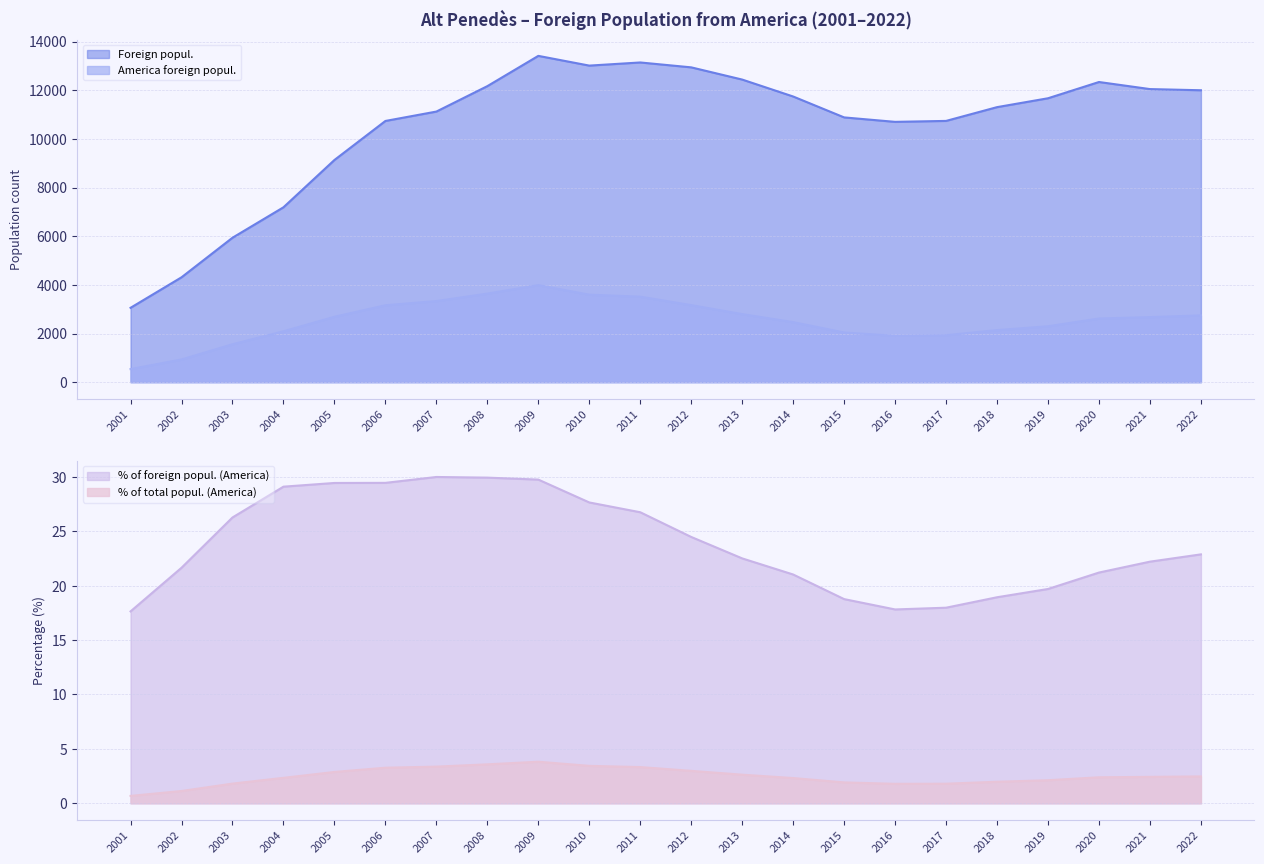

Reading left to right, list all the values displayed in this chart.

Foreign popul.: 2022=11998.0	2021=12046.0	2020=12337.0	2019=11669.0	2018=11304.0	2017=10738.0	2016=10699.0	2015=10882.0	2014=11741.0	2013=12437.0	2012=12939.0	2011=13140.0	2010=13011.0	2009=13411.0	2008=12167.0	2007=11122.0	2006=10736.0	2005=9132.0	2004=7188.0	2003=5937.0	2002=4311.0	2001=3057.0
America foreign popul.: 2022=2744.0	2021=2674.0	2020=2616.0	2019=2298.0	2018=2140.0	2017=1930.0	2016=1906.0	2015=2041.0	2014=2468.0	2013=2798.0	2012=3166.0	2011=3514.0	2010=3596.0	2009=3989.0	2008=3640.0	2007=3334.0	2006=3161.0	2005=2688.0	2004=2091.0	2003=1559.0	2002=933.0	2001=539.0
% of total (America): 2022=2.5	2021=2.4	2020=2.4	2019=2.1	2018=2.0	2017=1.8	2016=1.8	2015=1.9	2014=2.3	2013=2.6	2012=3.0	2011=3.3	2010=3.4	2009=3.8	2008=3.6	2007=3.4	2006=3.3	2005=2.9	2004=2.3	2003=1.8	2002=1.1	2001=0.7
% of foreign (America): 2022=22.9	2021=22.2	2020=21.2	2019=19.7	2018=18.9	2017=18.0	2016=17.8	2015=18.8	2014=21.0	2013=22.5	2012=24.5	2011=26.7	2010=27.6	2009=29.7	2008=29.9	2007=30.0	2006=29.4	2005=29.4	2004=29.1	2003=26.3	2002=21.6	2001=17.6